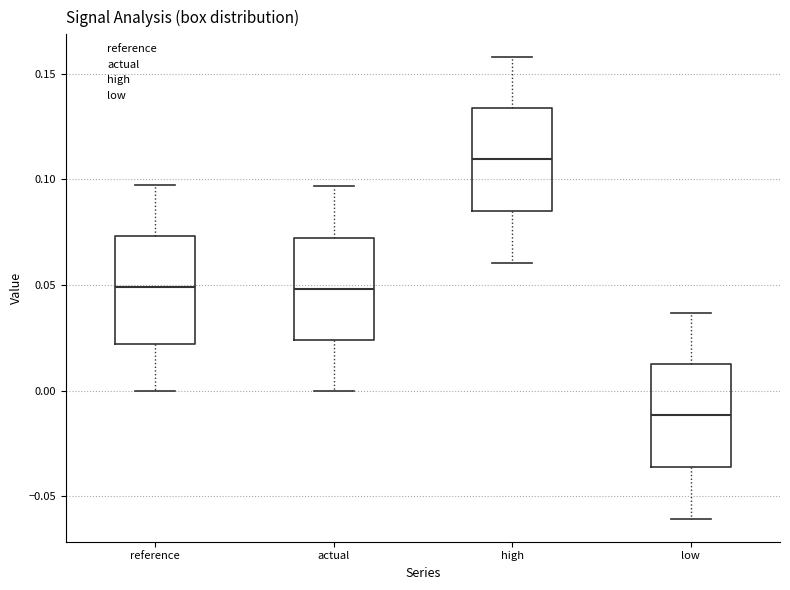

Reading left to right, transcribe this box plot: for each box, give where its median line is, the range the box spans, and where its two whiskers end, as read against the y-axis. The values are not printed on the chart, so give them approximately, as read against the axis.

reference: median 0.050, box 0.020 to 0.075, whiskers 0.000 to 0.095
actual: median 0.050, box 0.025 to 0.070, whiskers 0.000 to 0.095
high: median 0.110, box 0.085 to 0.135, whiskers 0.060 to 0.160
low: median -0.010, box -0.035 to 0.015, whiskers -0.060 to 0.035